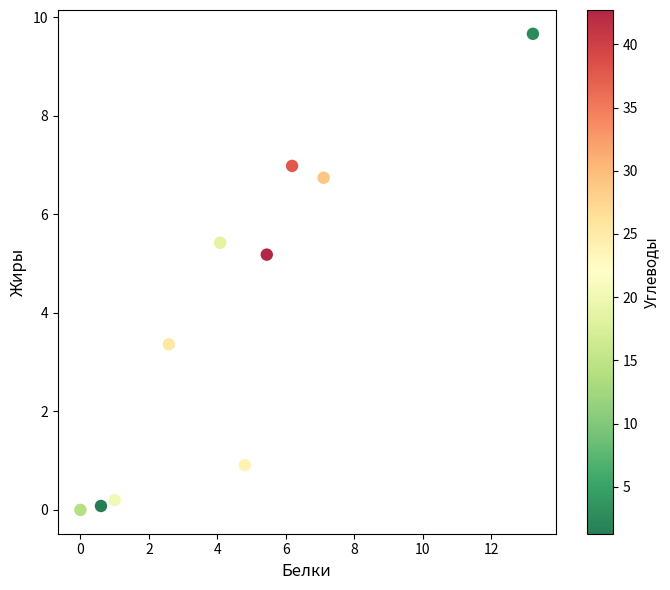

What is the range of X values (max minus min)?

13.2